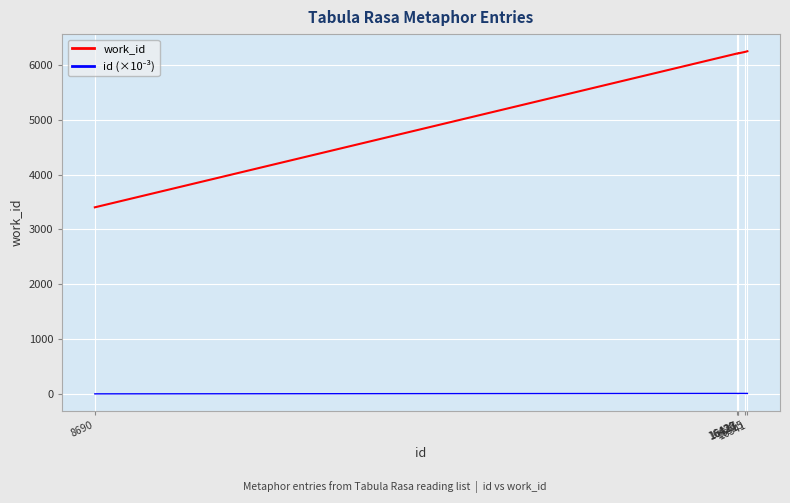

Which series has the widest spread of values?

work_id